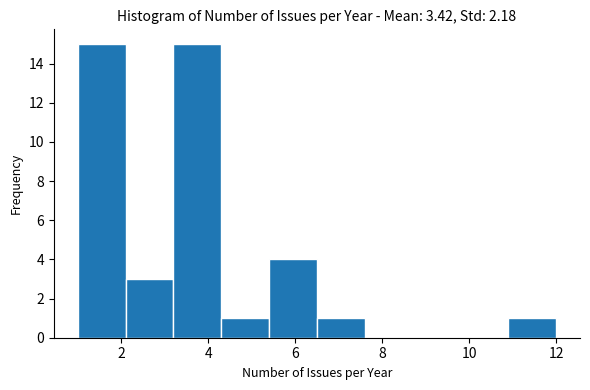

Reading left to right, transcribe this chart: for each bar, give the range it covers on the x-axis and its height. Neither the bar edges nor the heights are printed on the chart, so give them approximately, as read against the axes.

1.0 to 2.1: 15
2.1 to 3.2: 3
3.2 to 4.3: 15
4.3 to 5.4: 1
5.4 to 6.5: 4
6.5 to 7.6: 1
7.6 to 8.7: 0
8.7 to 9.8: 0
9.8 to 10.9: 0
10.9 to 12.0: 1